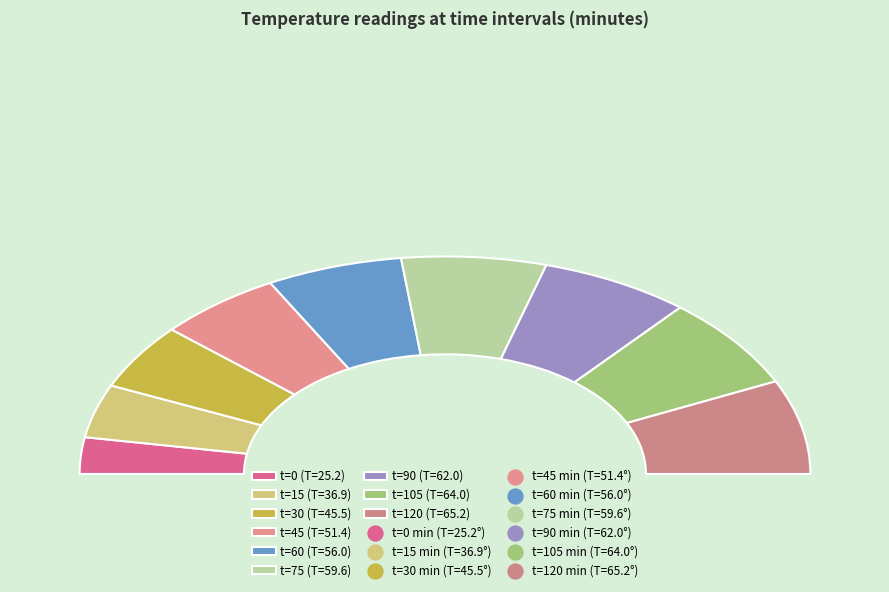

To the nearest percent, what portion does 30 represent?

10%